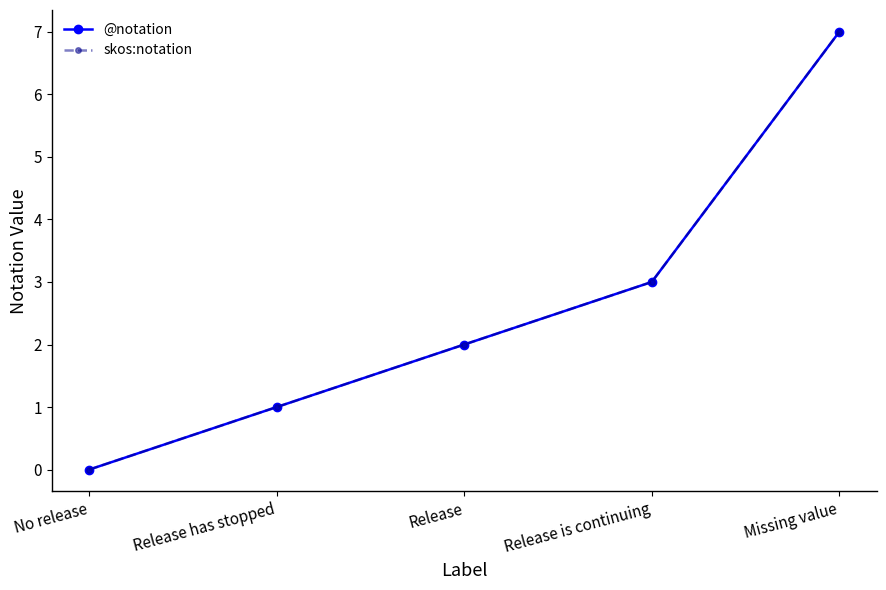

Is it true that @notation equals 0 at No release?

True